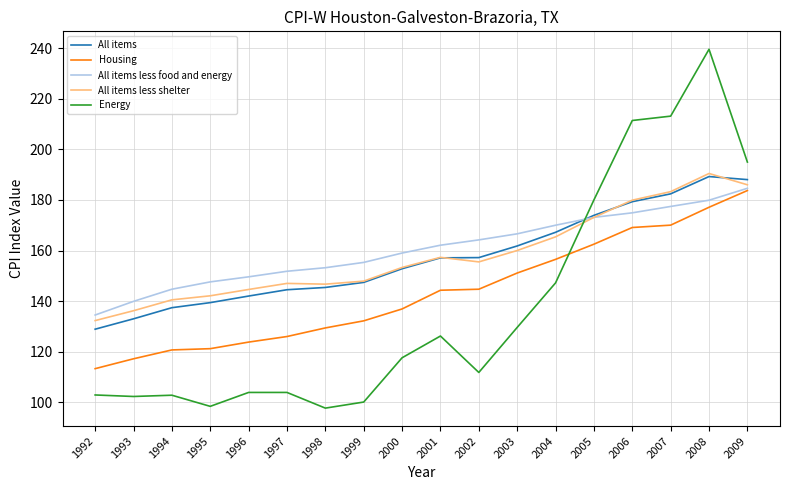

True or false: All items less food and energy has a value of 155.3 at 1999.

True